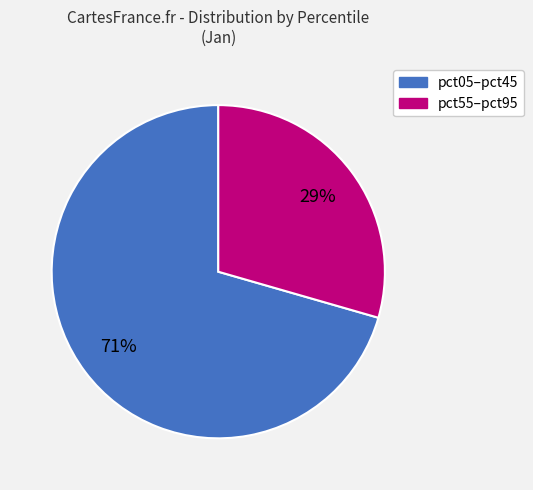

To the nearest percent, what is the average slice percentage?

50%